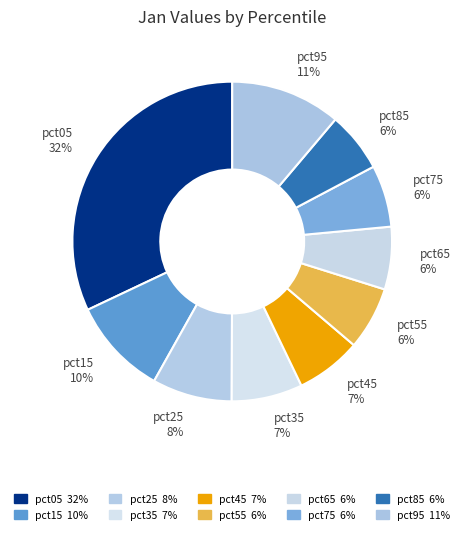

What percentage is the pct65 slice, to the nearest percent?

6%